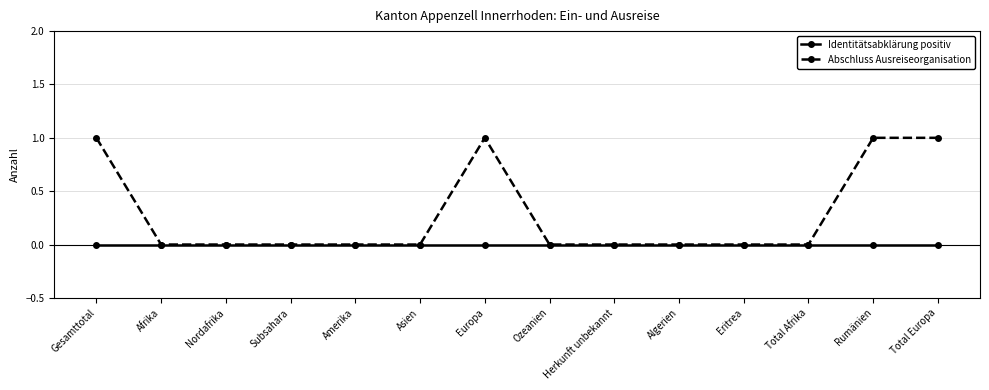

Does the chart have visible grid lines?

Yes